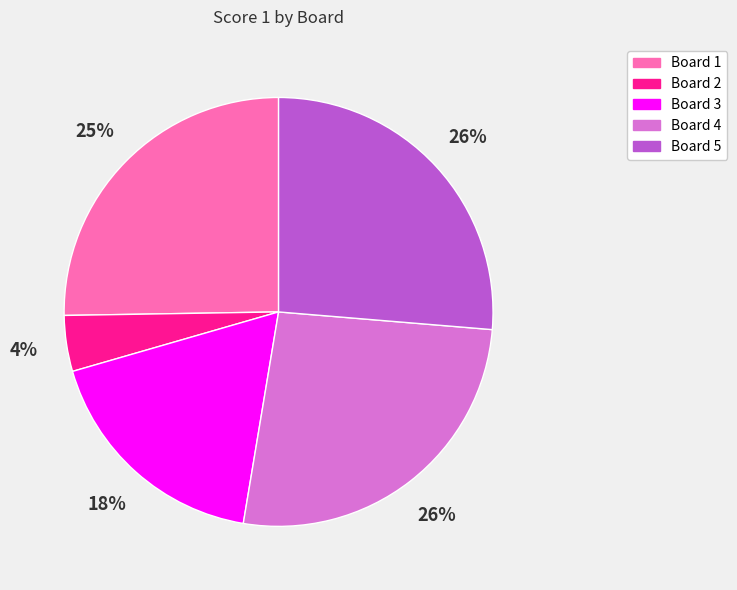

Is there any slice that represents more than half of the pie?

No